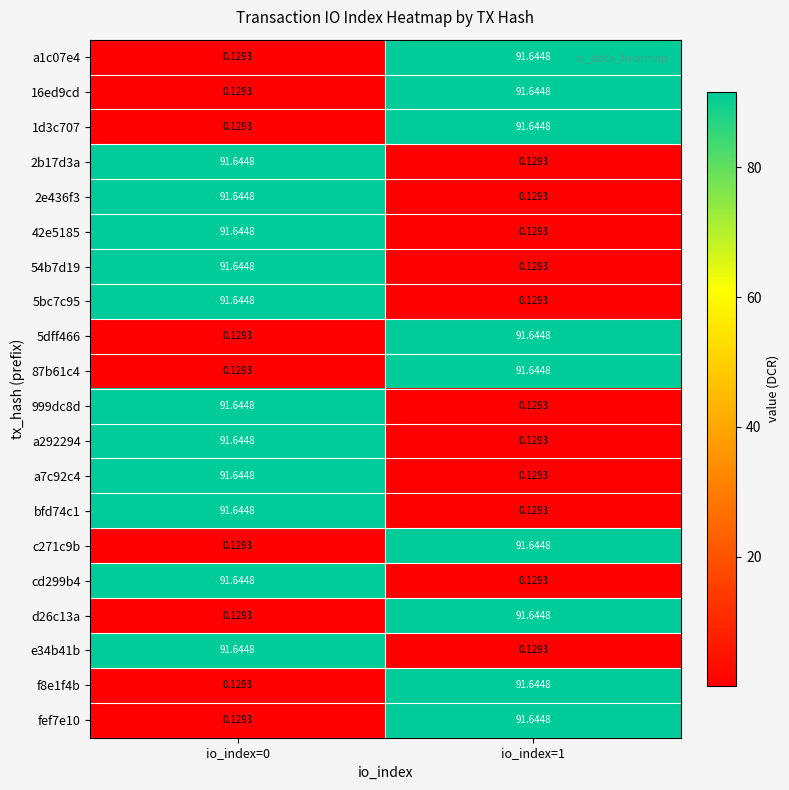

Is the value of a292294 at io_index=1 greater than the value of 2e436f3 at io_index=0?

No